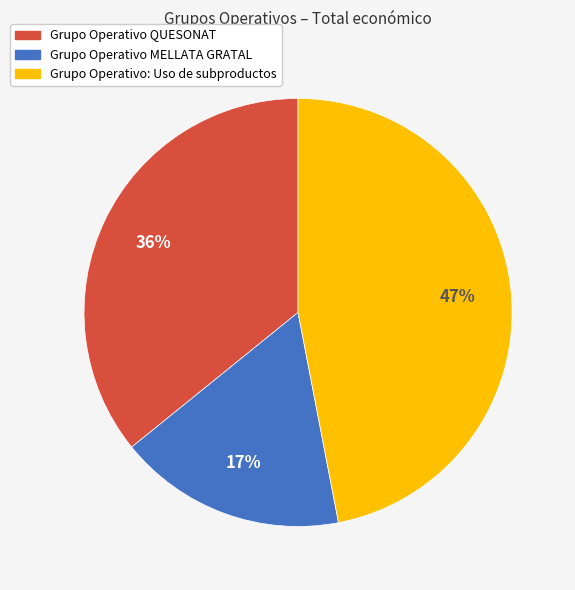

Which has a higher value, Grupo Operativo QUESONAT or Grupo Operativo MELLATA GRATAL?

Grupo Operativo QUESONAT